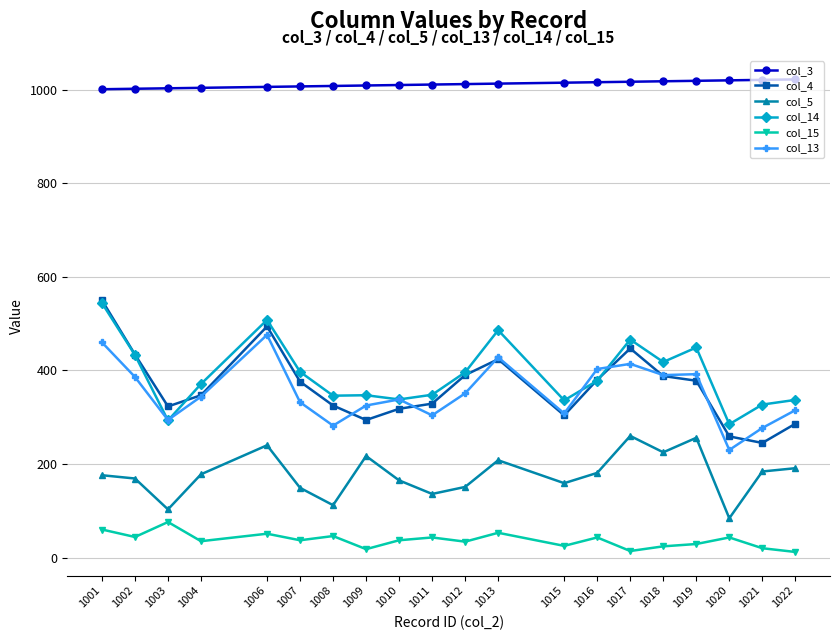

The value of col_5 at 1012 is 34. True or false?

False